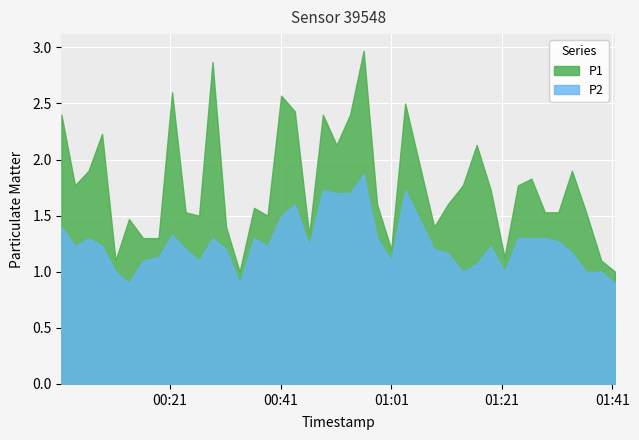

The value of P1 at 38 is 0.6. True or false?

False